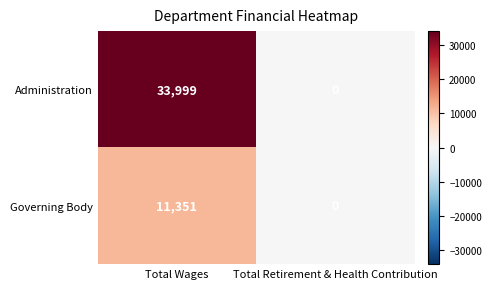

The Governing Body series shows -6493 at Total Retirement & Health Contribution. True or false?

False